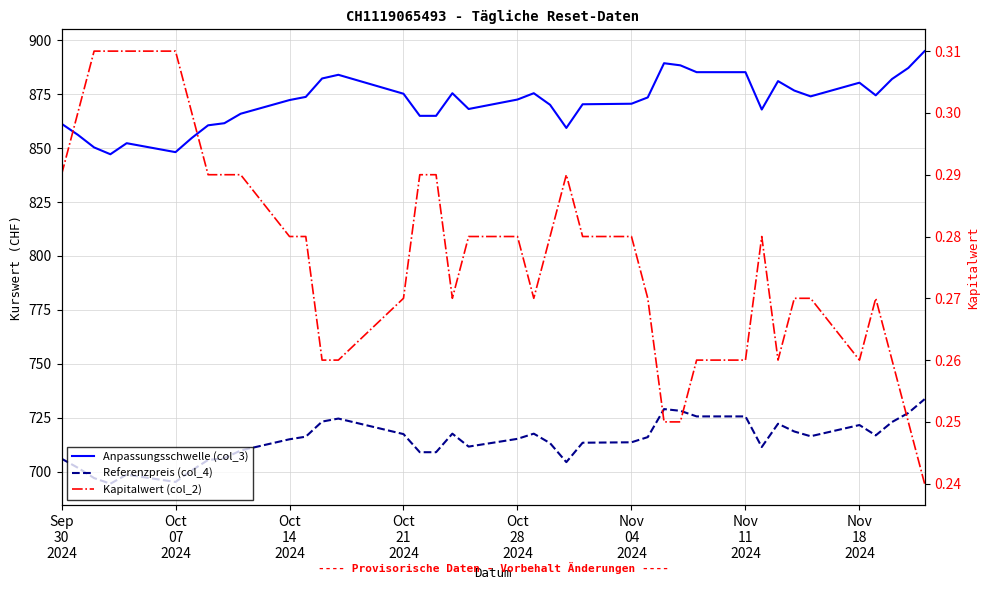

True or false: Anpassungsschwelle (col_3) and Referenzpreis (col_4) intersect in this chart.

False